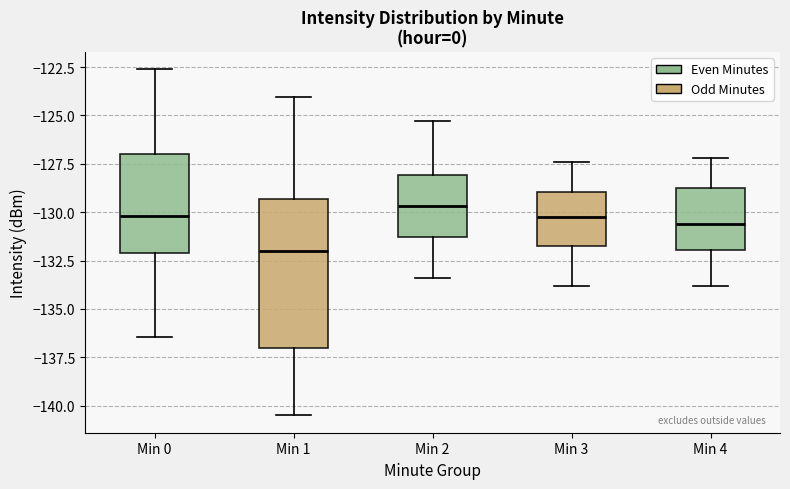

Which box is the tallest, from its lower edge to its upper edge?

Min 1